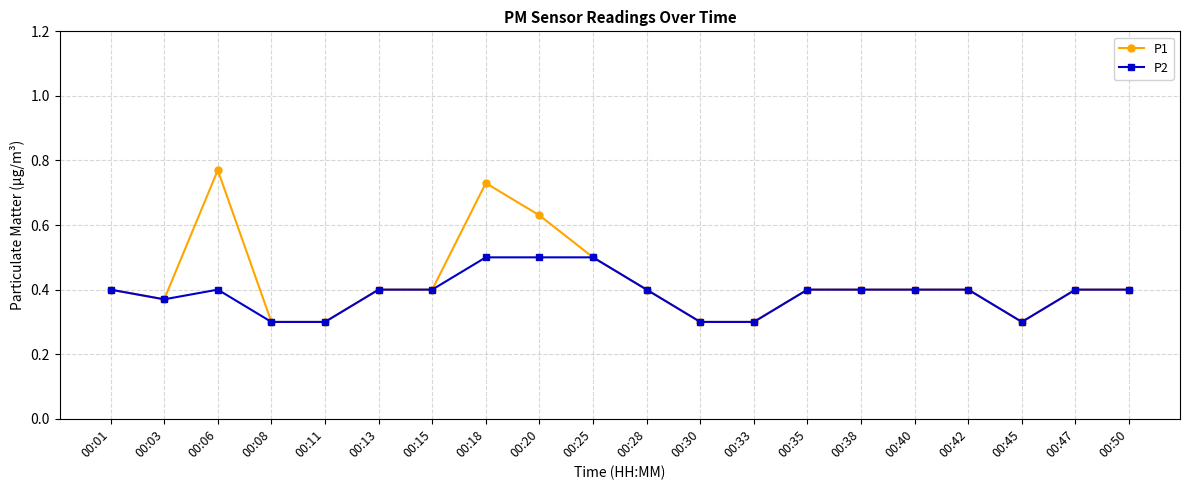

What is the lowest value of the P2 series?

0.3